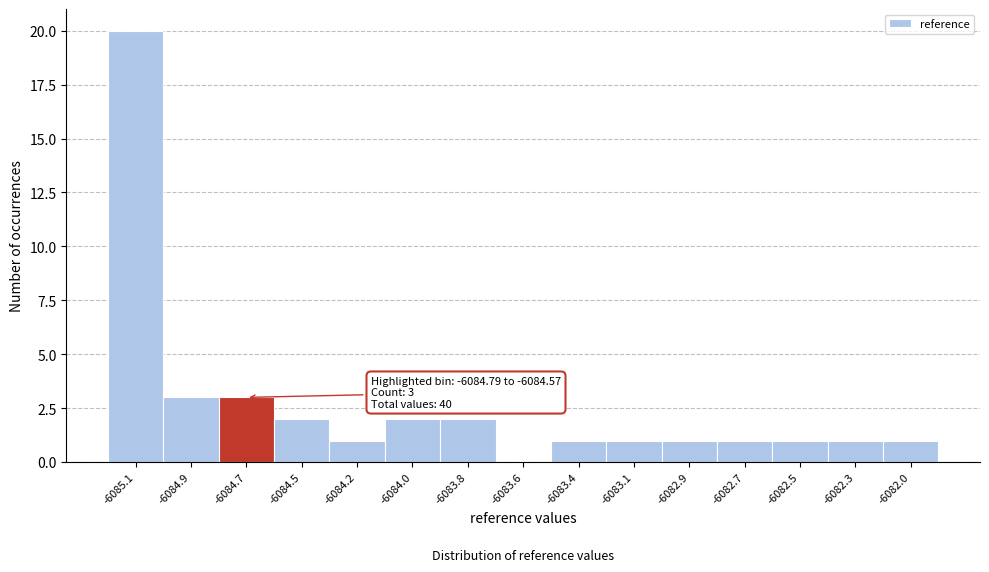

Reading left to right, transcribe all the data shown in this chart.

-6085.1=20	-6084.9=3	-6084.7=3	-6084.5=2	-6084.2=1	-6084.0=2	-6083.8=2	-6083.6=0	-6083.4=1	-6083.1=1	-6082.9=1	-6082.7=1	-6082.5=1	-6082.3=1	-6082.0=1